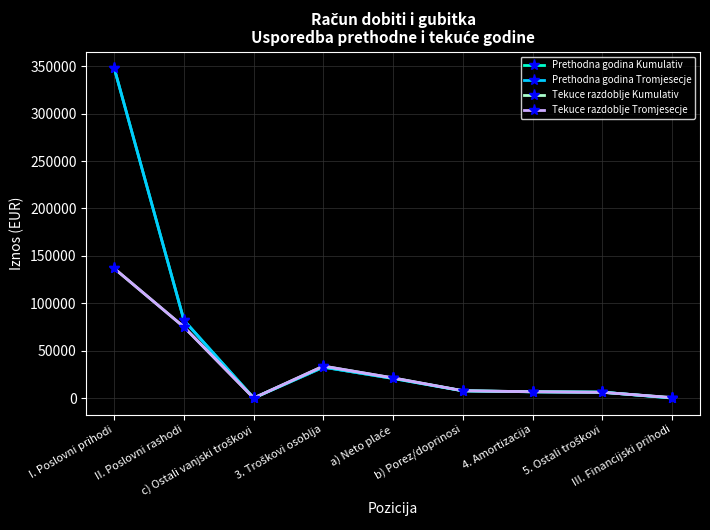

True or false: Prethodna godina Kumulativ has more than 1 points higher than both neighbors.

False